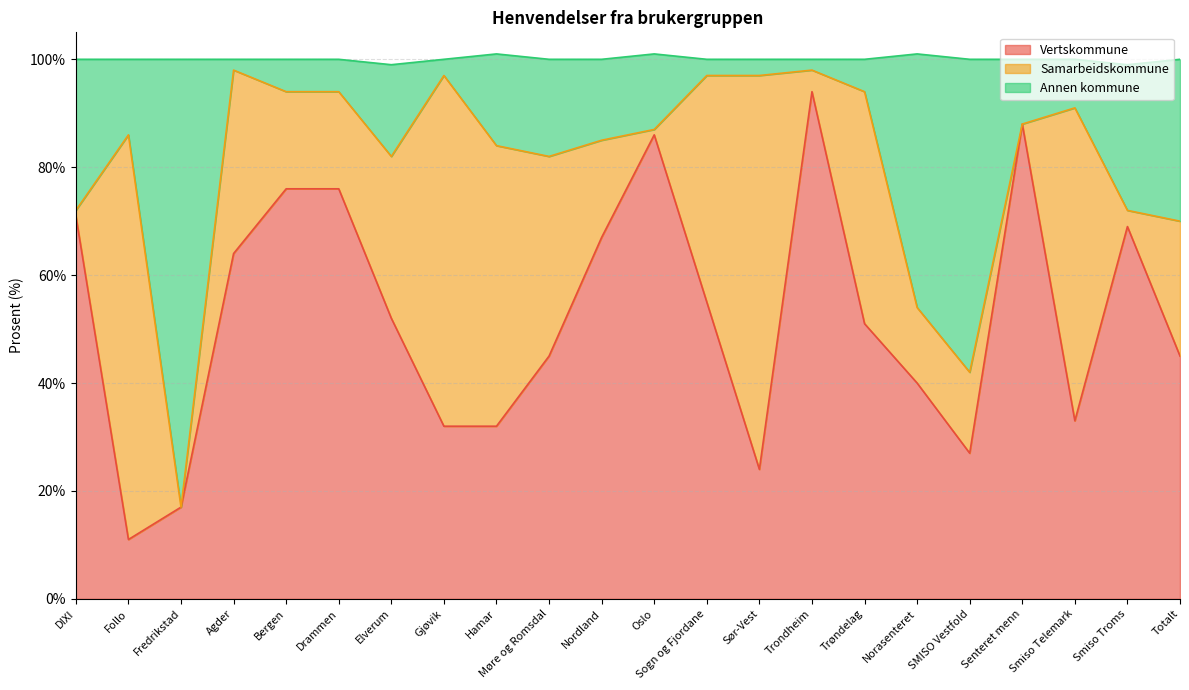

Where is Vertskommune nearest to the value 52?

Elverum